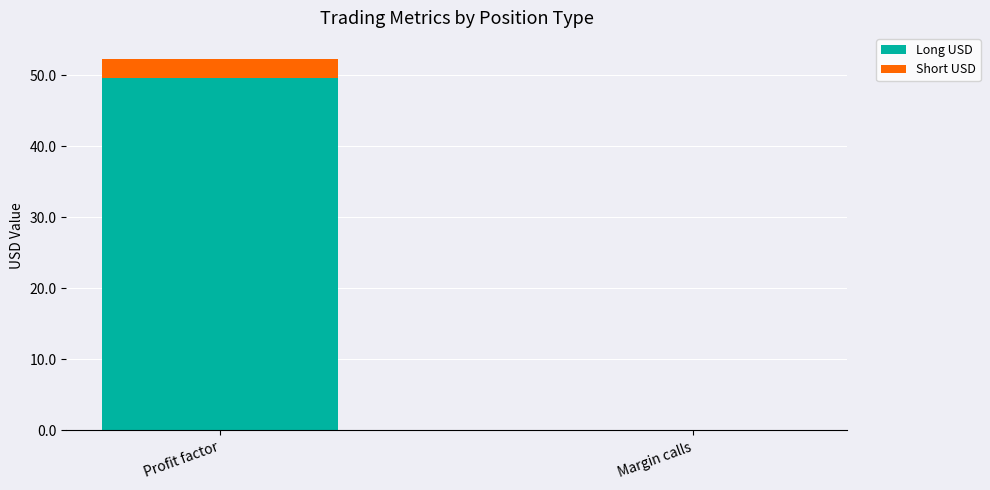

What is the sum of the Long USD values at Margin calls and Profit factor?

49.7